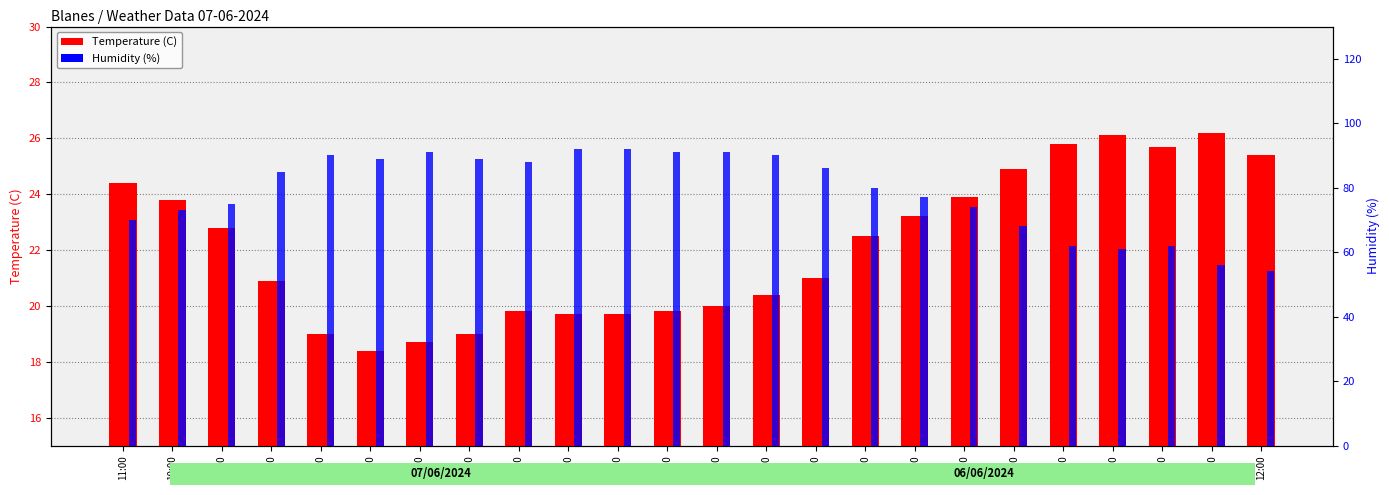

What is the spread (max minus min) of values at 05:00?

72.3